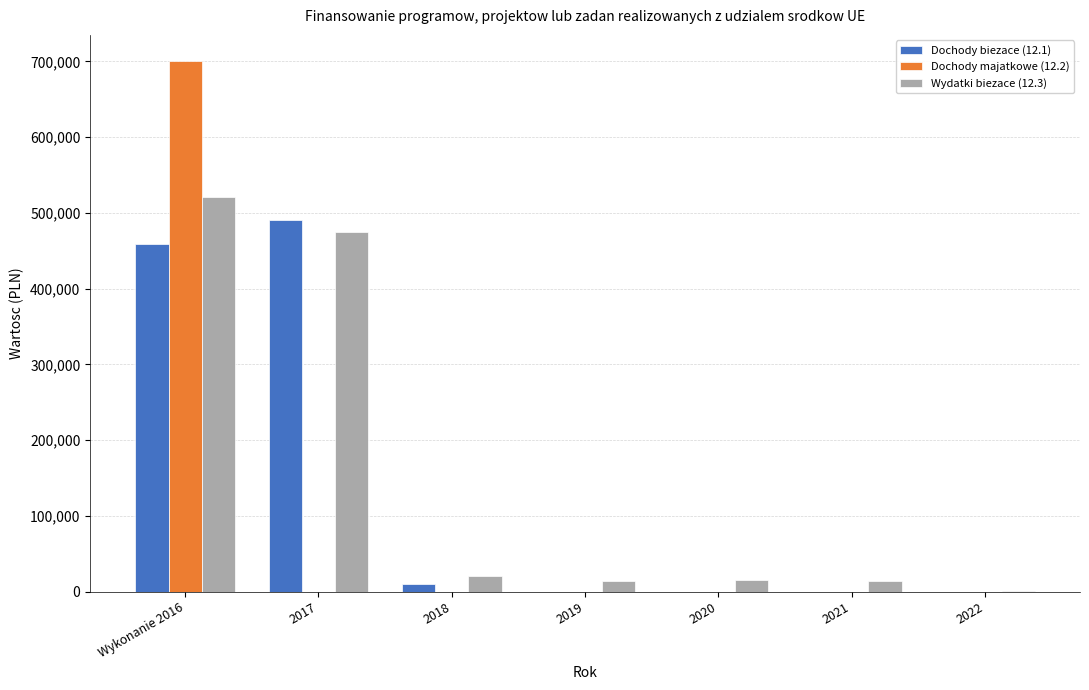

True or false: Dochody majatkowe (12.2) has a value of 436369.8 at 2020.

False